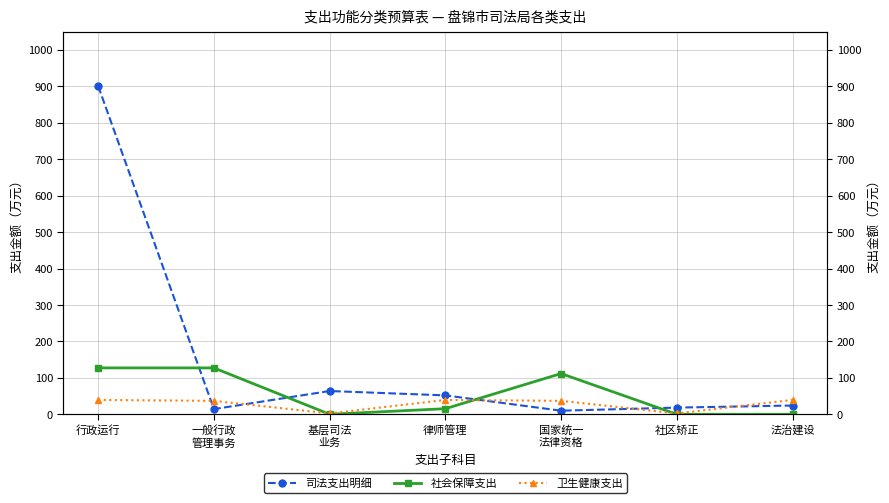

In 社会保障支出, how many points are lower than both neighbors (excluding endpoints)?

1